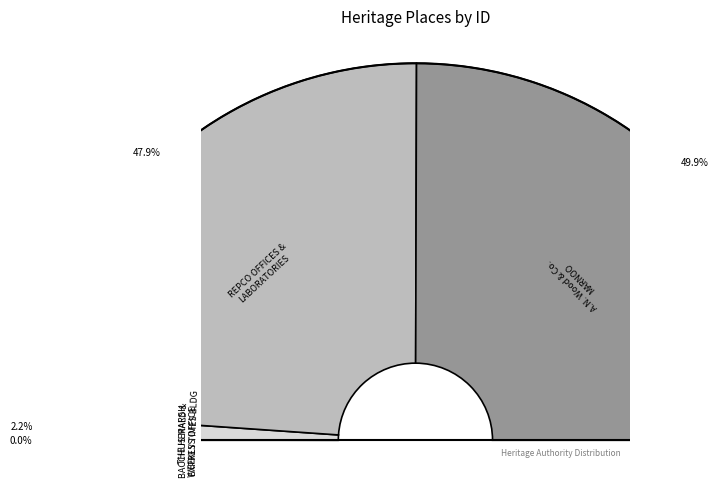

True or false: THE HERALD & WEEKLY TIMES BUILDING accounts for 9% of the total.

False